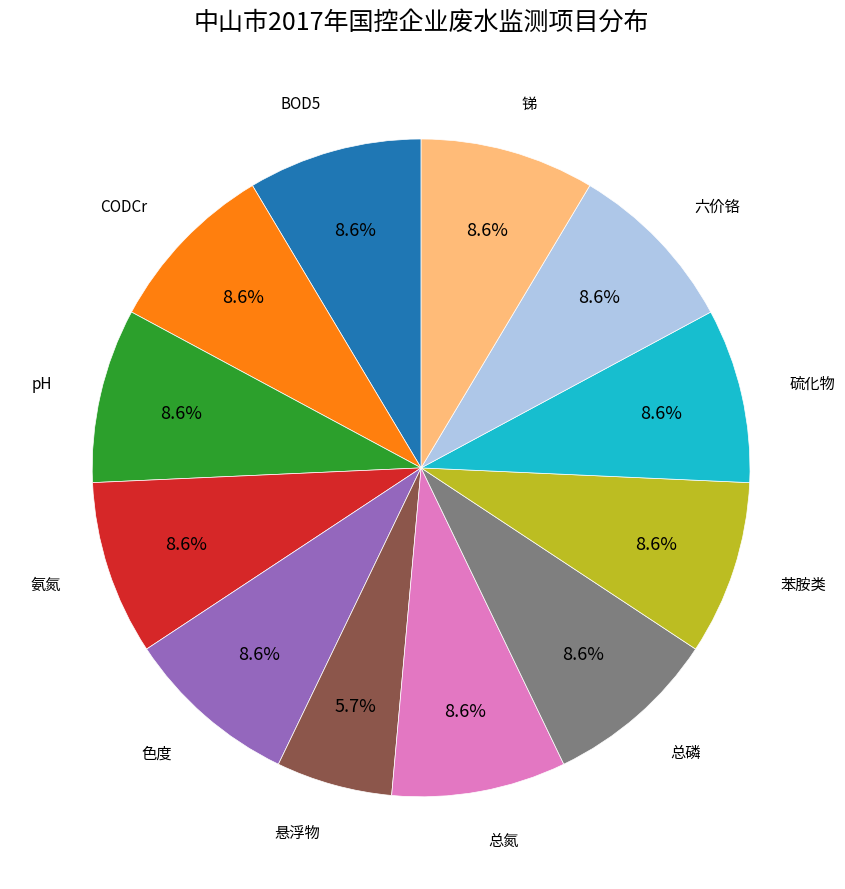

Combined, what portion of the pie is 色度 and 总氮?

17.1%